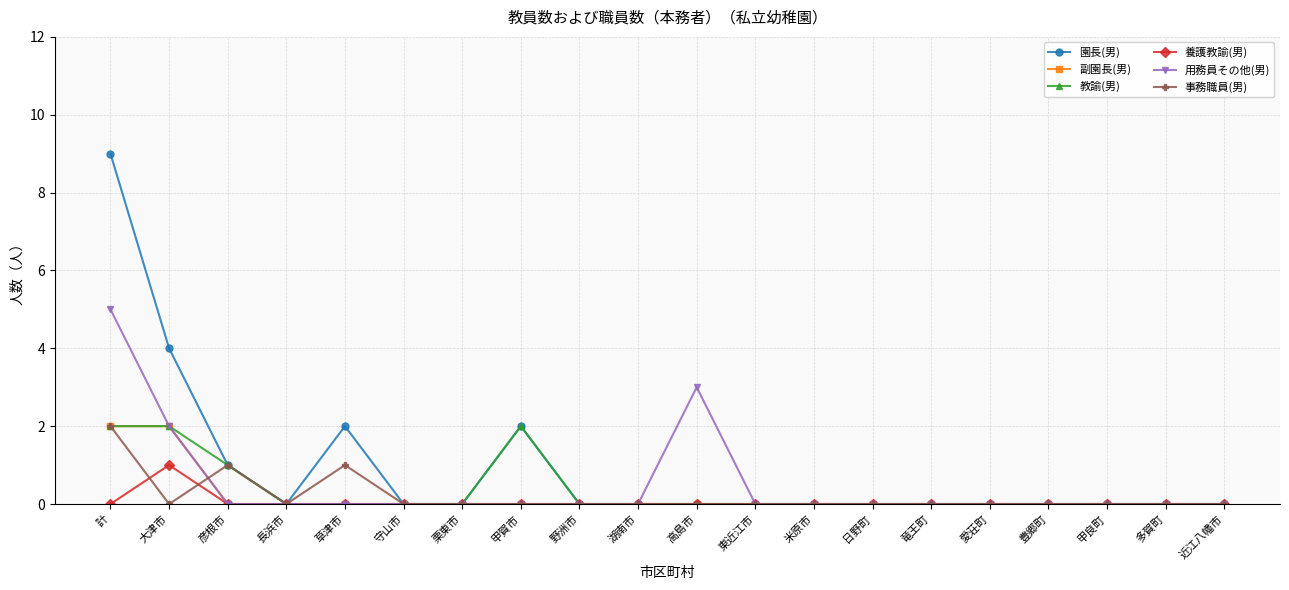

Reading left to right, extract all data points from this chart.

園長(男): 計=9	大津市=4	彦根市=1	長浜市=0	草津市=2	守山市=0	栗東市=0	甲賀市=2	野洲市=0	湖南市=0	高島市=0	東近江市=0	米原市=0	日野町=0	竜王町=0	愛荘町=0	豊郷町=0	甲良町=0	多賀町=0	近江八幡市=0
副園長(男): 計=2	大津市=2	彦根市=0	長浜市=0	草津市=0	守山市=0	栗東市=0	甲賀市=0	野洲市=0	湖南市=0	高島市=0	東近江市=0	米原市=0	日野町=0	竜王町=0	愛荘町=0	豊郷町=0	甲良町=0	多賀町=0	近江八幡市=0
教諭(男): 計=2	大津市=2	彦根市=1	長浜市=0	草津市=0	守山市=0	栗東市=0	甲賀市=2	野洲市=0	湖南市=0	高島市=0	東近江市=0	米原市=0	日野町=0	竜王町=0	愛荘町=0	豊郷町=0	甲良町=0	多賀町=0	近江八幡市=0
養護教諭(男): 計=0	大津市=1	彦根市=0	長浜市=0	草津市=0	守山市=0	栗東市=0	甲賀市=0	野洲市=0	湖南市=0	高島市=0	東近江市=0	米原市=0	日野町=0	竜王町=0	愛荘町=0	豊郷町=0	甲良町=0	多賀町=0	近江八幡市=0
用務員その他(男): 計=5	大津市=2	彦根市=0	長浜市=0	草津市=0	守山市=0	栗東市=0	甲賀市=0	野洲市=0	湖南市=0	高島市=3	東近江市=0	米原市=0	日野町=0	竜王町=0	愛荘町=0	豊郷町=0	甲良町=0	多賀町=0	近江八幡市=0
事務職員(男): 計=2	大津市=0	彦根市=1	長浜市=0	草津市=1	守山市=0	栗東市=0	甲賀市=0	野洲市=0	湖南市=0	高島市=0	東近江市=0	米原市=0	日野町=0	竜王町=0	愛荘町=0	豊郷町=0	甲良町=0	多賀町=0	近江八幡市=0